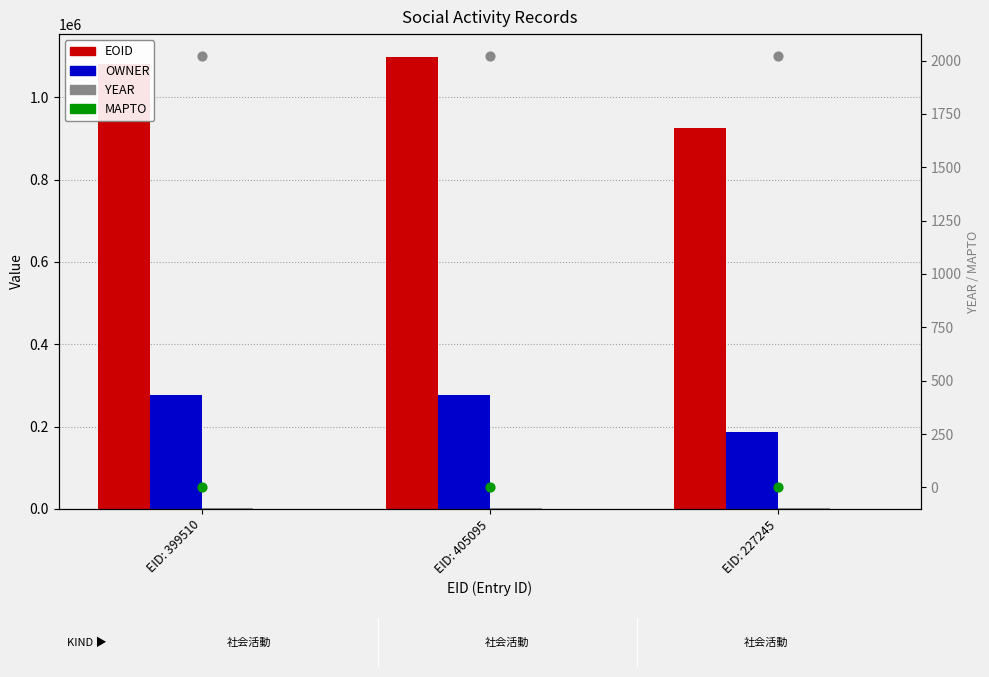

What is the total value across all series at EID: 405095?

1379516